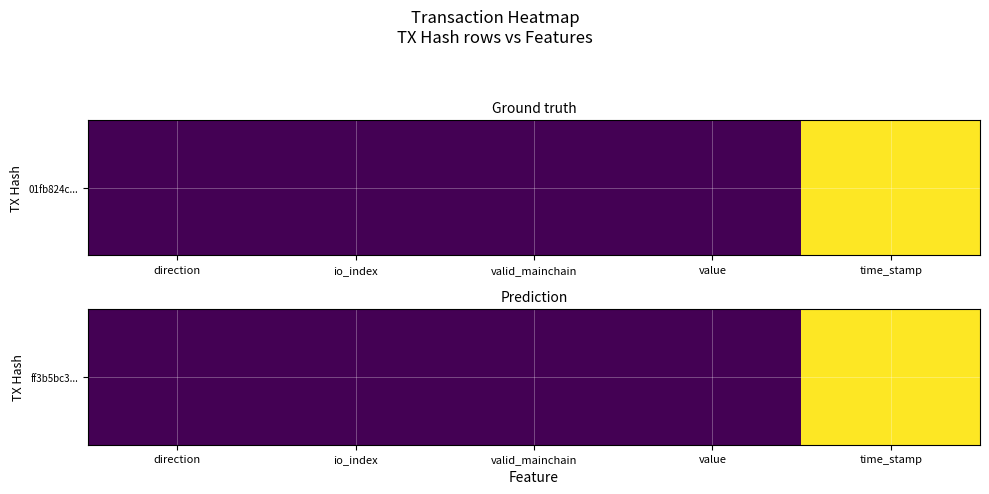

What value does the data have at io_index?

30.0